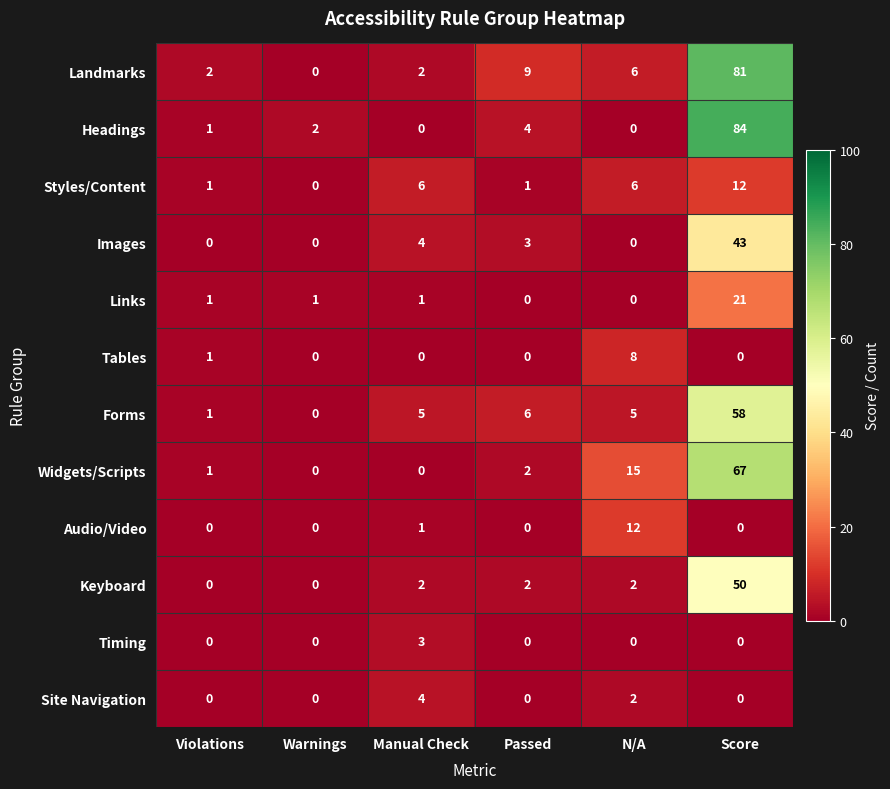

What is the difference between the maximum and second lowest values in the Headings series?

84